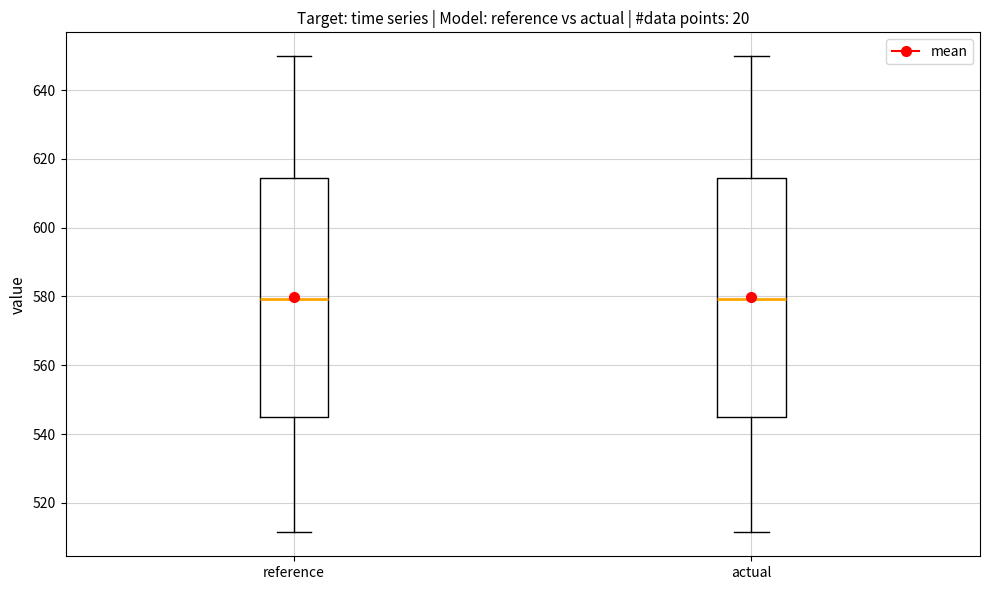

Where is the upper edge of the box for reference on the y-axis? The values are not printed on the chart, so give them approximately, as read against the axis.

614